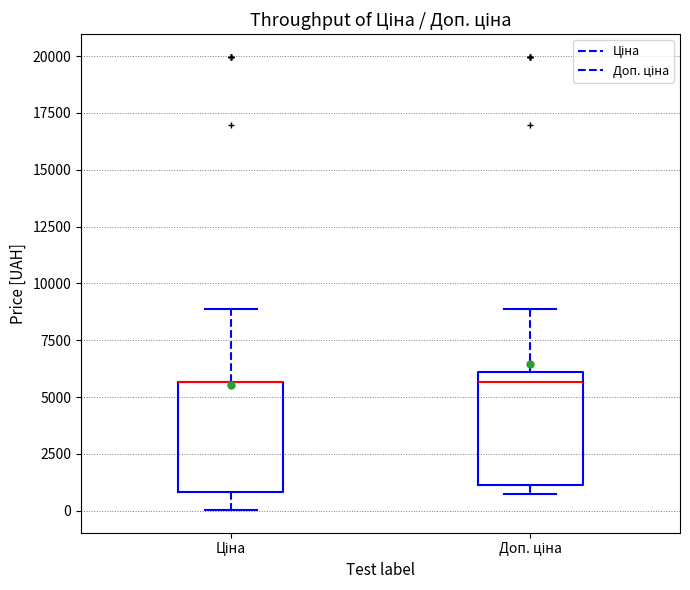

Reading left to right, read every box against the y-axis: the position of its median line, the range the box covers, and the ends of its whiskers. The values are not printed on the chart, so give them approximately, as read against the axis.

Ціна: median 5500 (drawn on the box's upper edge), box 1000 to 5500, whiskers 0 to 9000
Доп. ціна: median 5500, box 1000 to 6000, whiskers 500 to 9000